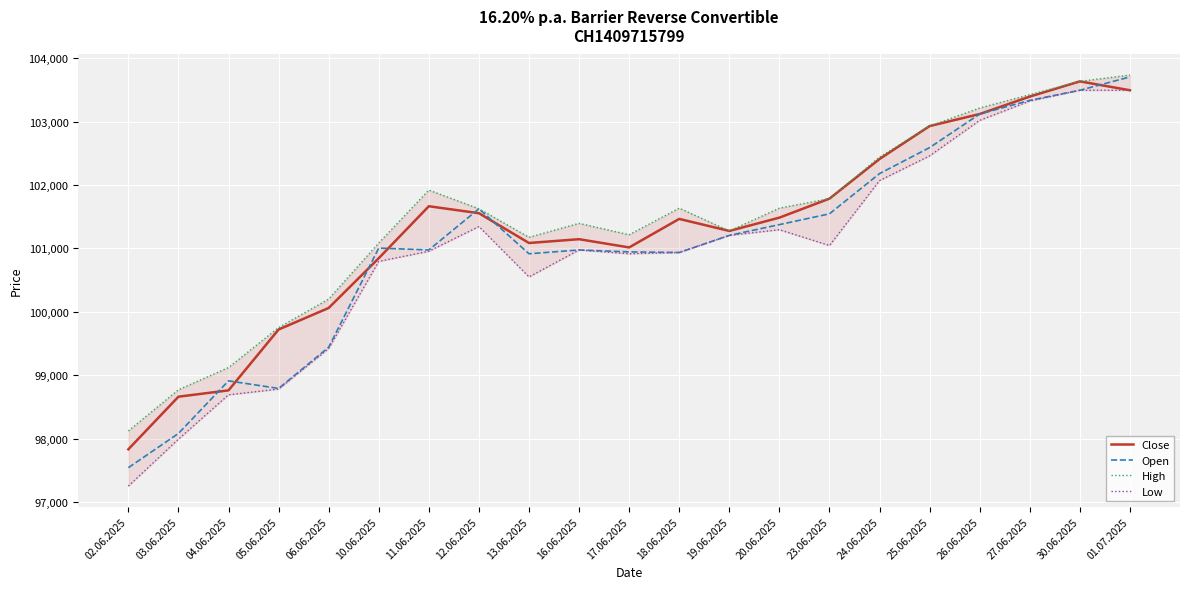

What is the label of the 12th point from the right?

16.06.2025